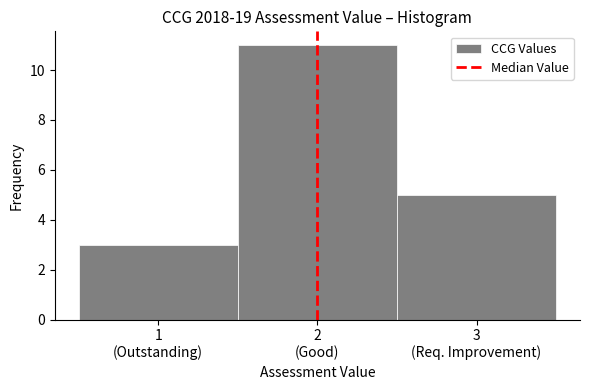

Reading right to left, transcribe all the data shown in this chart.

5	11	3